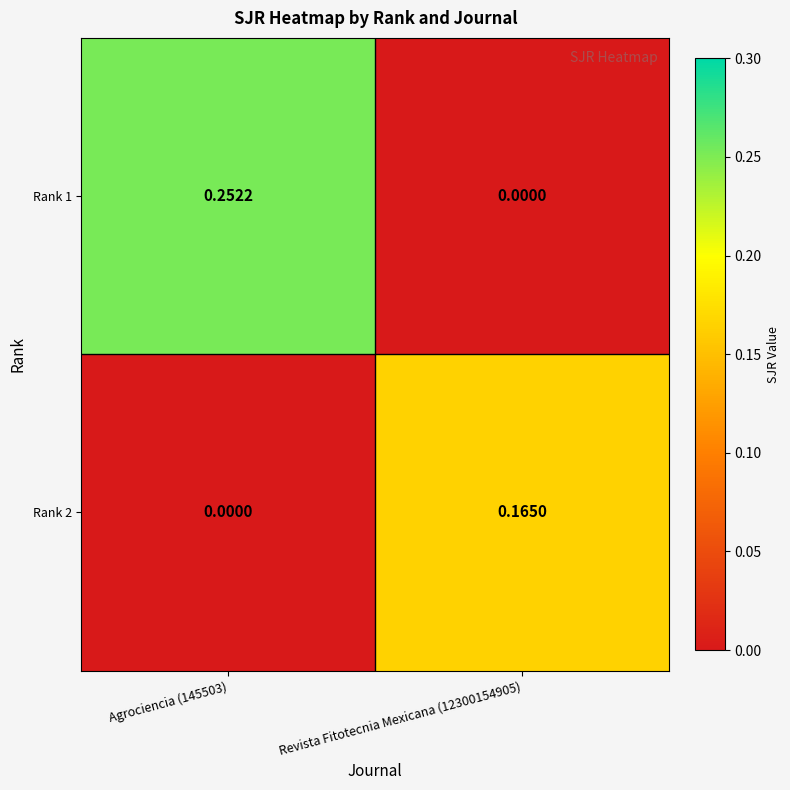

Is the value of Rank 1 at Agrociencia (145503) greater than the value of Rank 2 at Revista Fitotecnia Mexicana (12300154905)?

Yes